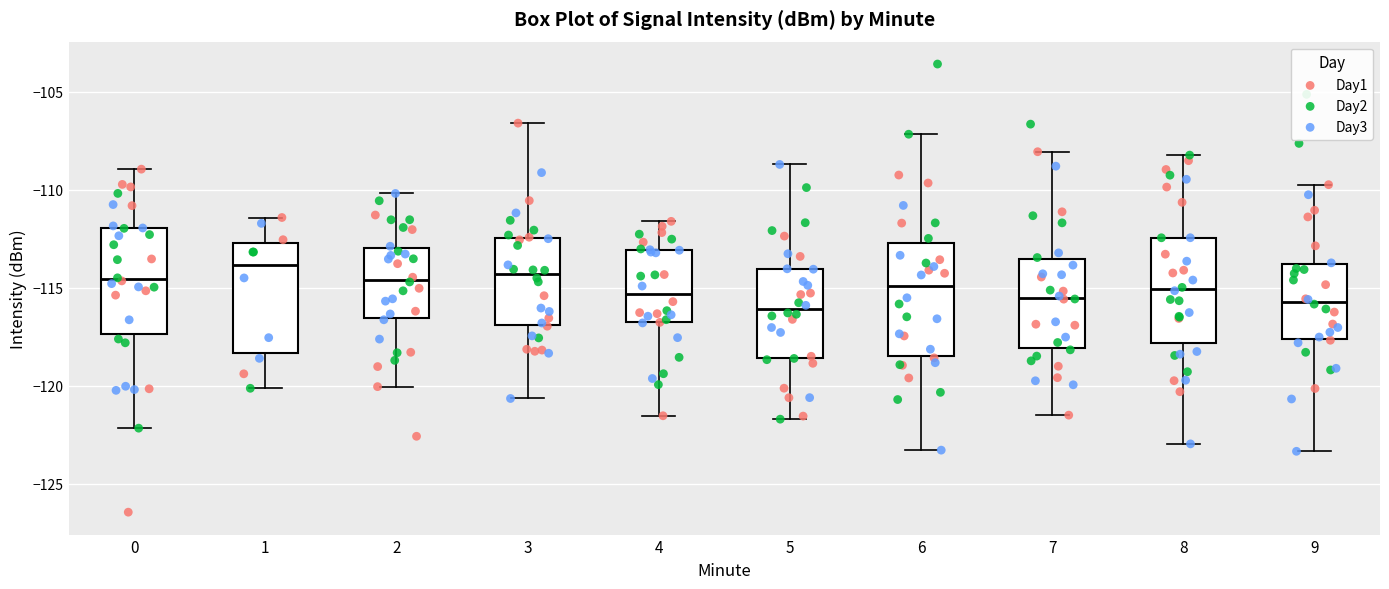

Reading left to right, read every box against the y-axis: the position of its median line, the range the box covers, and the ends of its whiskers. The values are not printed on the chart, so give them approximately, as read against the axis.

0: median -114.5, box -117.5 to -112.0, whiskers -122.0 to -109.0
1: median -114.0, box -118.5 to -112.5, whiskers -120.0 to -111.5
2: median -114.5, box -116.5 to -113.0, whiskers -120.0 to -110.0
3: median -114.5, box -117.0 to -112.5, whiskers -120.5 to -106.5
4: median -115.5, box -116.5 to -113.0, whiskers -121.5 to -111.5
5: median -116.0, box -118.5 to -114.0, whiskers -121.5 to -108.5
6: median -115.0, box -118.5 to -112.5, whiskers -123.5 to -107.0
7: median -115.5, box -118.0 to -113.5, whiskers -121.5 to -108.0
8: median -115.0, box -118.0 to -112.5, whiskers -123.0 to -108.0
9: median -115.5, box -117.5 to -114.0, whiskers -123.5 to -109.5